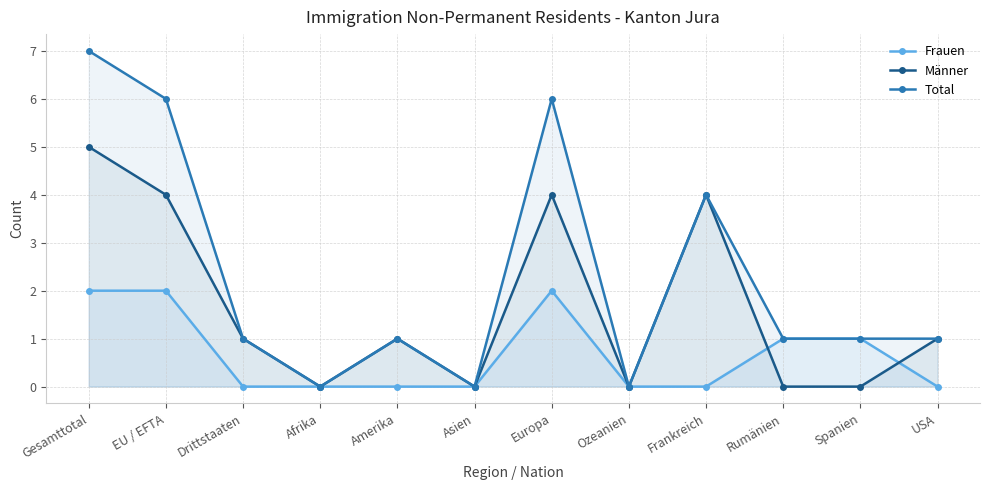

Is the value of Frauen at USA greater than the value of Männer at Europa?

No